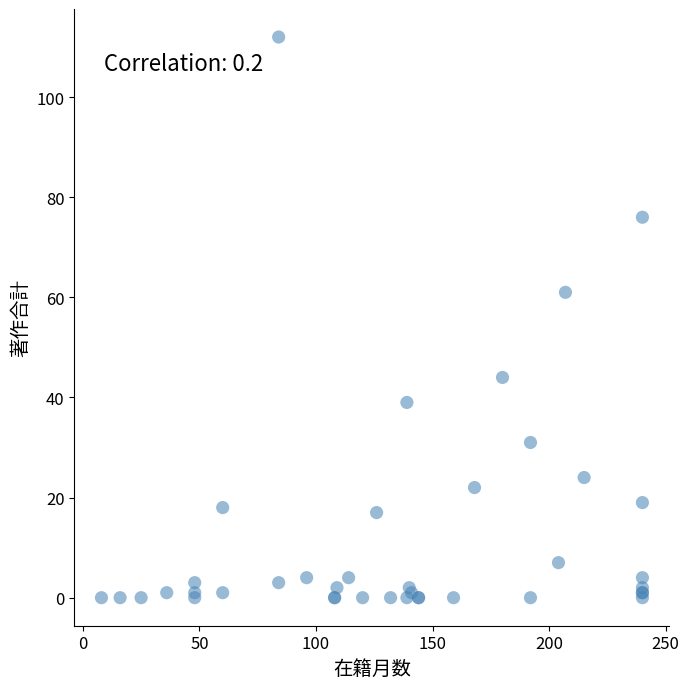

What Y value in the scatter plot is closest to 56?

61